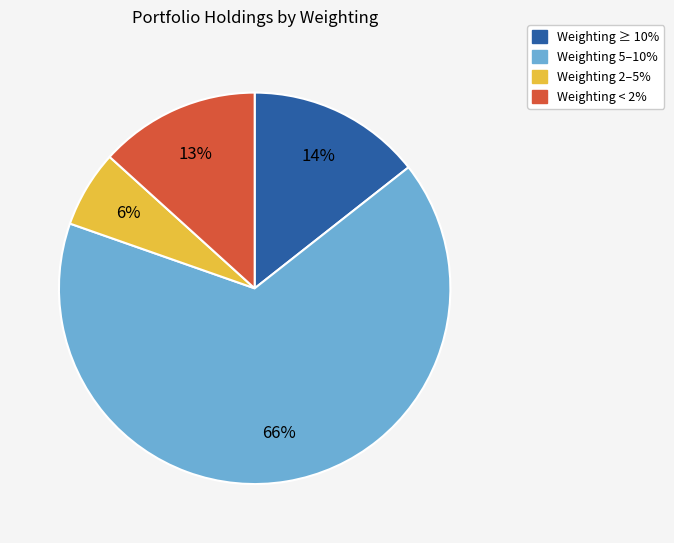

Is there any slice that represents more than half of the pie?

Yes